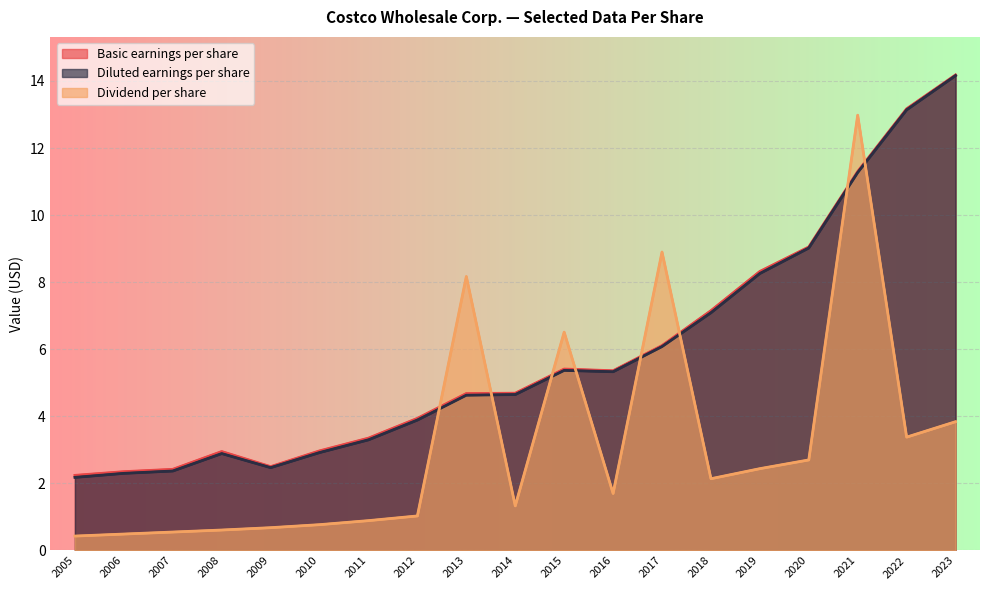

Reading left to right, extract all data points from this chart.

Basic earnings per share: 2005=2.2	2006=2.4	2007=2.4	2008=3.0	2009=2.5	2010=3.0	2011=3.4	2012=3.9	2013=4.7	2014=4.7	2015=5.4	2016=5.4	2017=6.1	2018=7.2	2019=8.3	2020=9.1	2021=11.3	2022=13.2	2023=14.2
Diluted earnings per share: 2005=2.2	2006=2.3	2007=2.4	2008=2.9	2009=2.5	2010=2.9	2011=3.3	2012=3.9	2013=4.6	2014=4.7	2015=5.4	2016=5.3	2017=6.1	2018=7.1	2019=8.3	2020=9.0	2021=11.3	2022=13.1	2023=14.2
Dividend per share: 2005=0.4	2006=0.5	2007=0.6	2008=0.6	2009=0.7	2010=0.8	2011=0.9	2012=1.0	2013=8.2	2014=1.3	2015=6.5	2016=1.7	2017=8.9	2018=2.1	2019=2.4	2020=2.7	2021=13.0	2022=3.4	2023=3.8